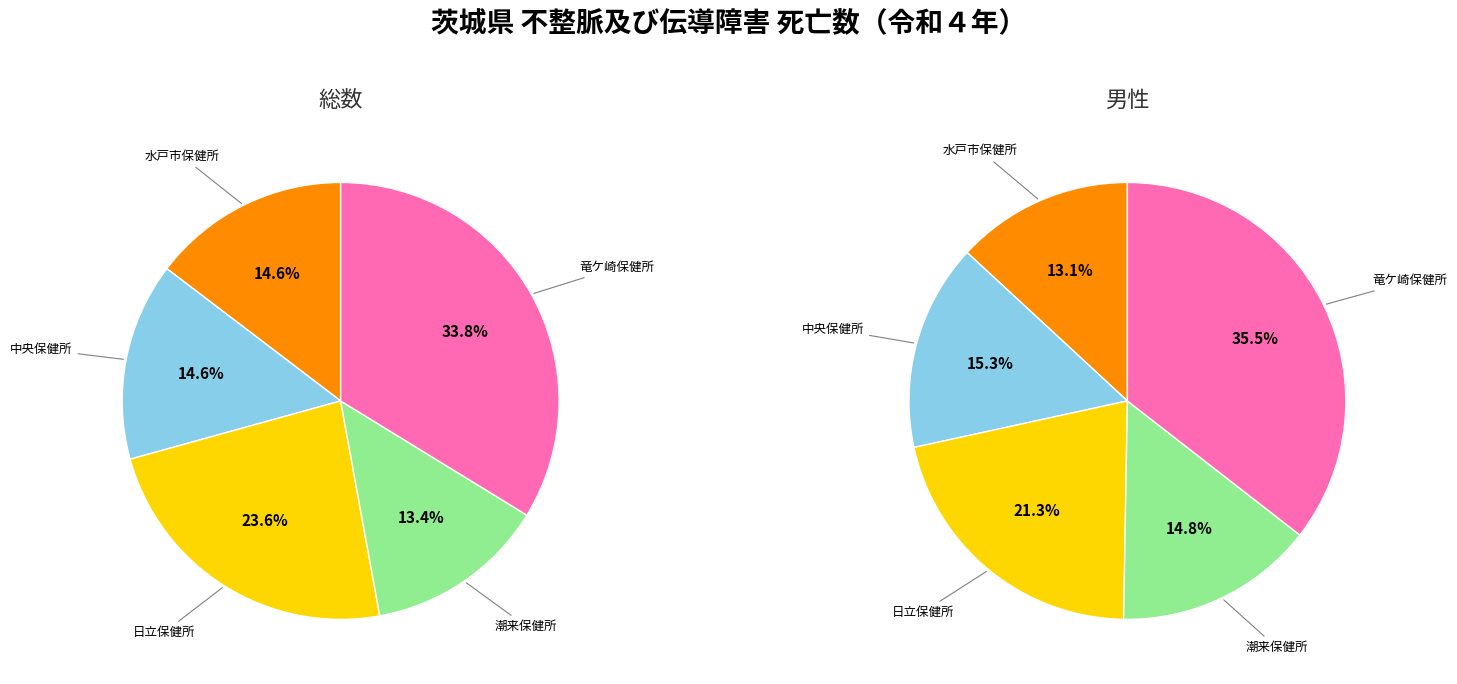

Does any single category account for the majority?

No